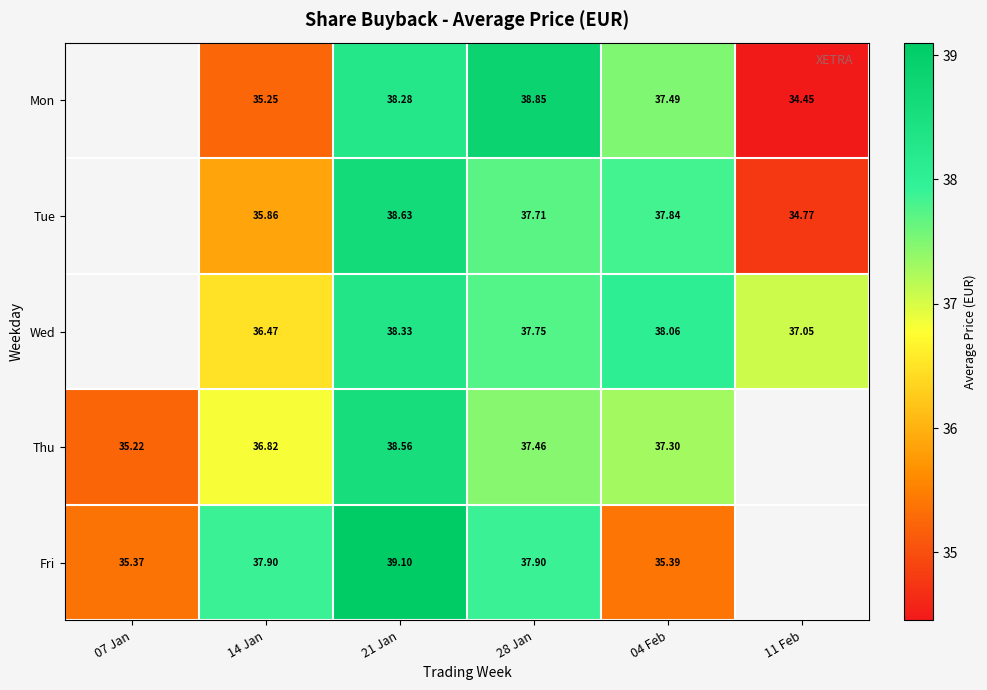

Rank the series at 14 Jan from highest to lowest value.

Fri, Thu, Wed, Tue, Mon